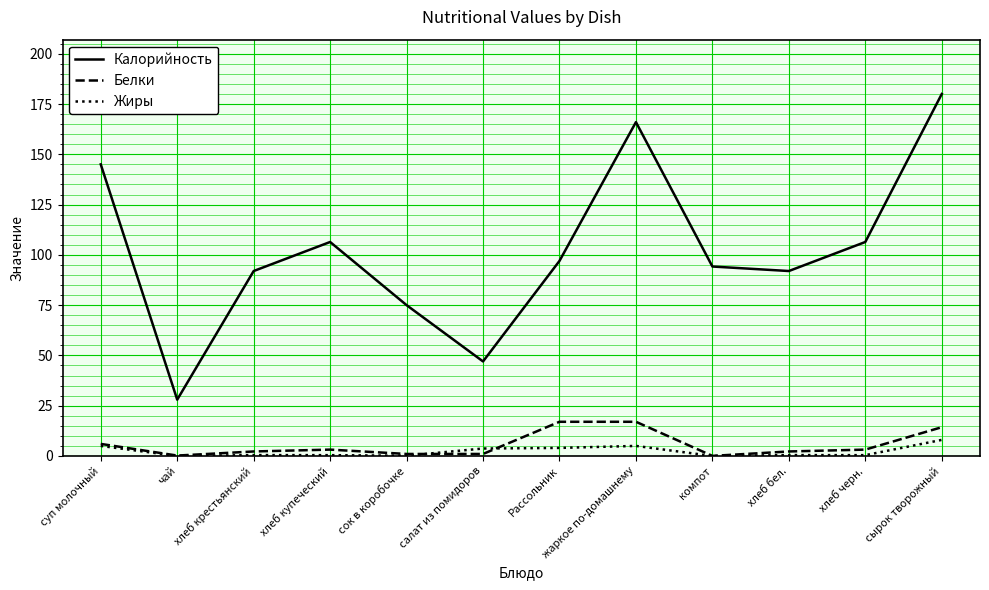

What is the difference between the maximum and minimum values in the Белки series?

17.0